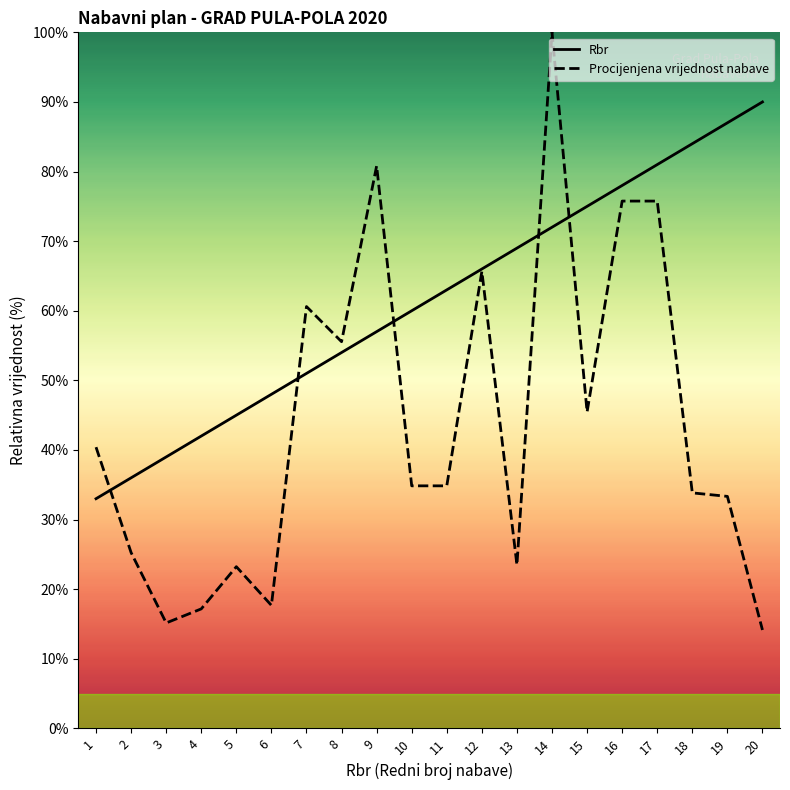

What is the value of the Procijenjena vrijednost nabave point at the 7th from the left?

60.6